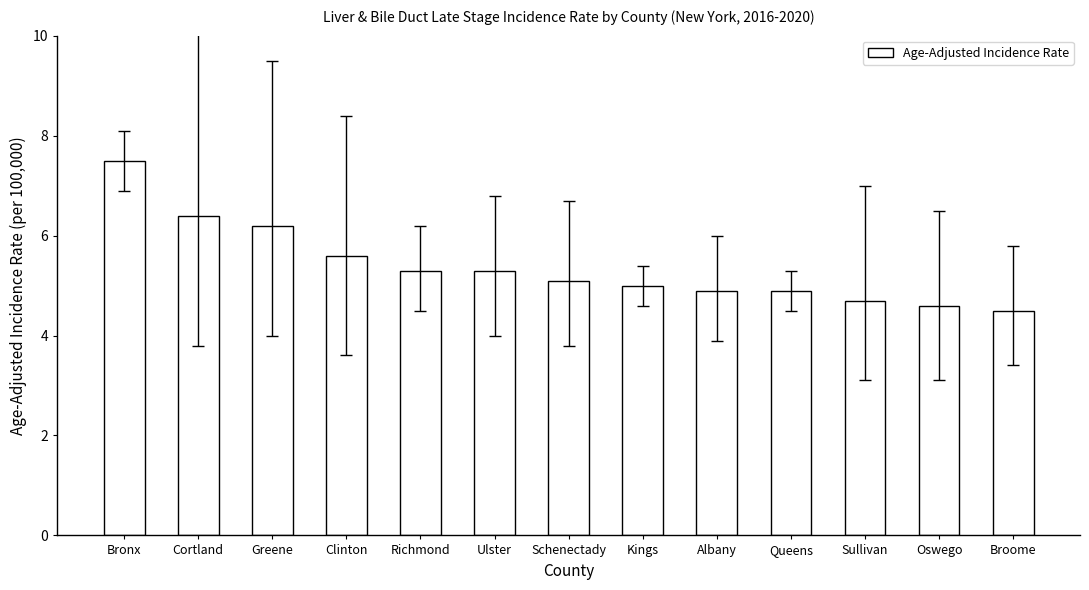

What is the label of the 13th bar from the right?

Bronx